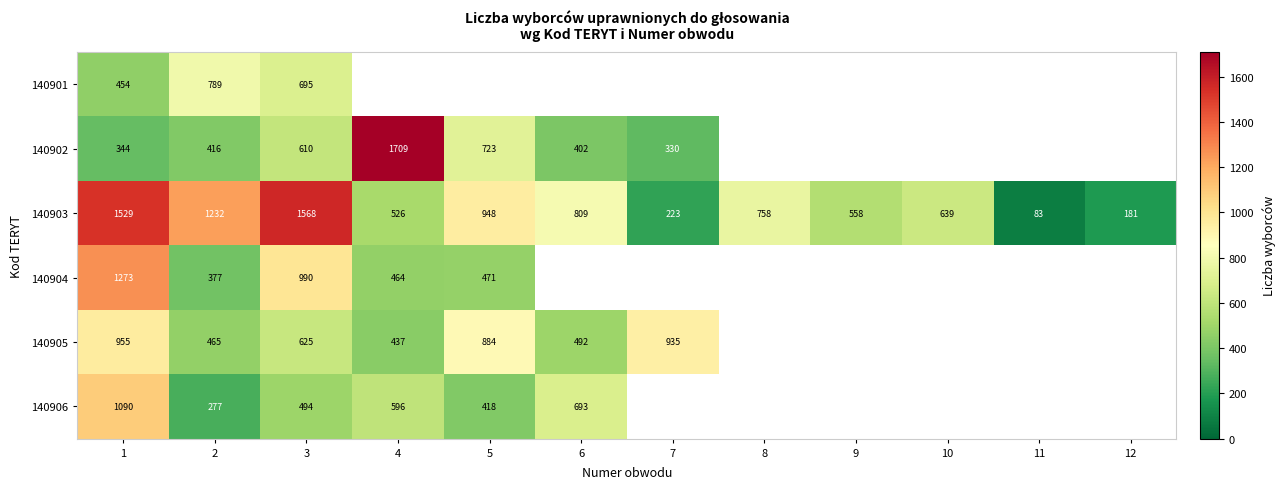

Between 10 and 6, which is larger?

6